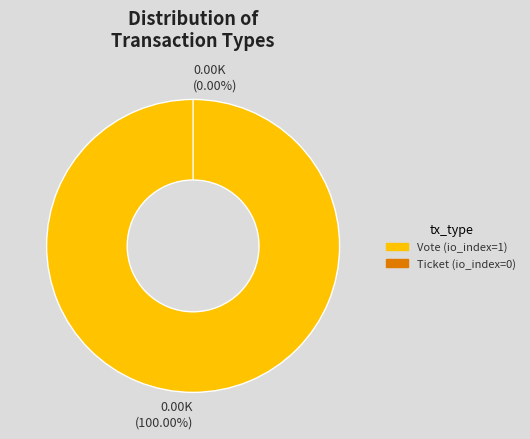

To the nearest percent, what is the average slice percentage?

50%